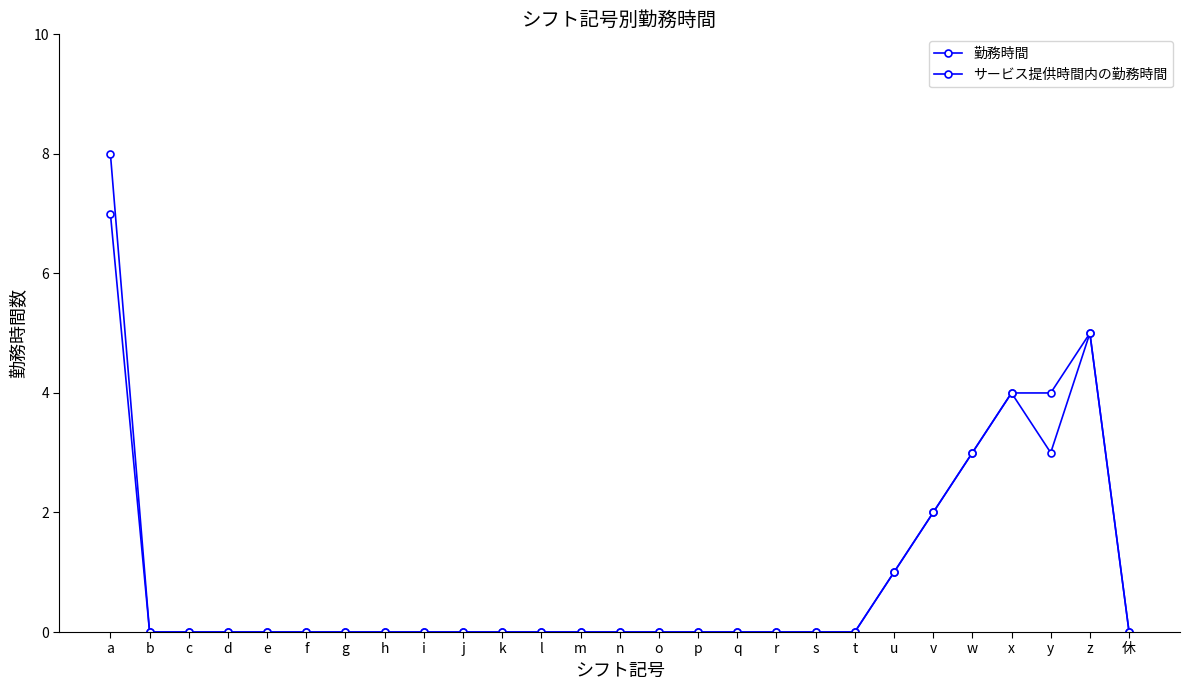

In 勤務時間, how many points are higher than both neighbors (excluding endpoints)?

1